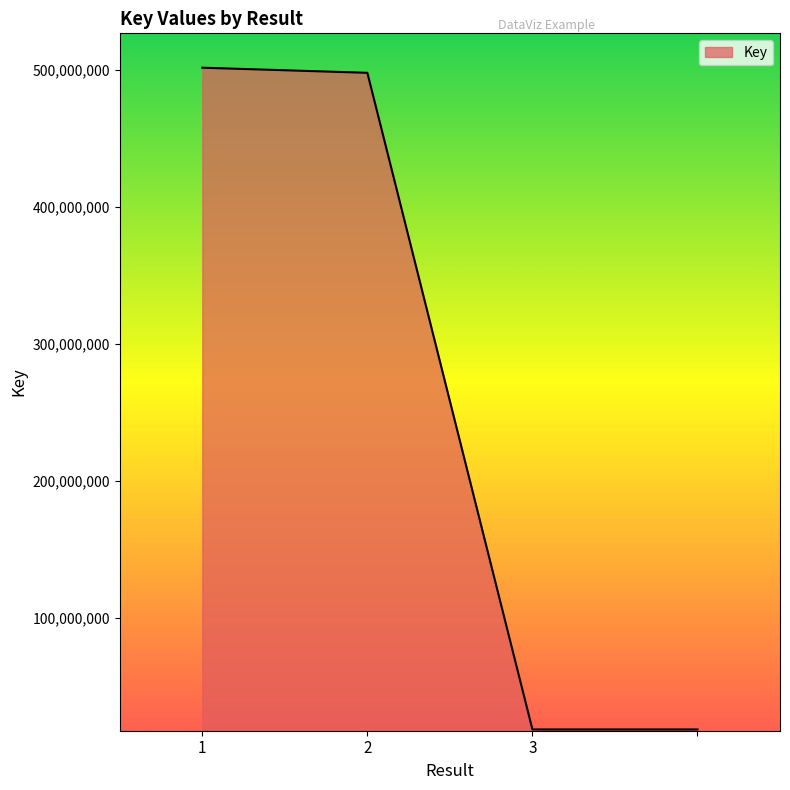

How many lines are shown in the chart?

1